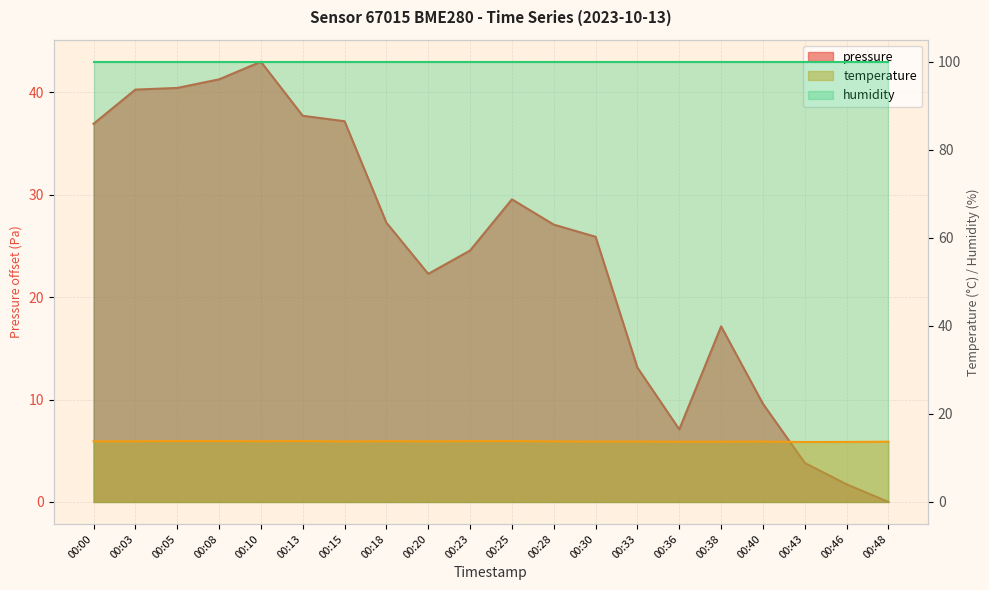

Which series changed the most between 00:15 and 00:43?

pressure